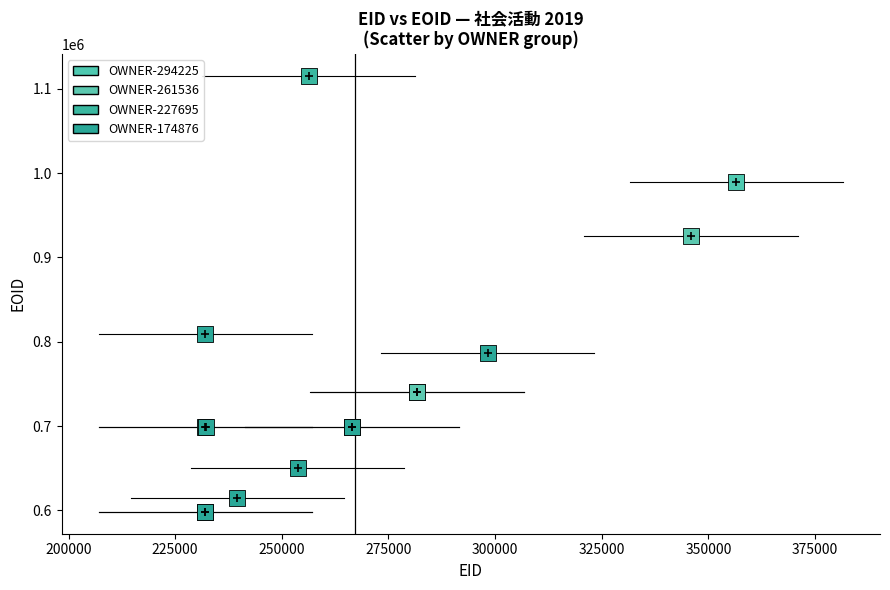

Which series reaches the maximum Y coordinate?

OWNER-227695